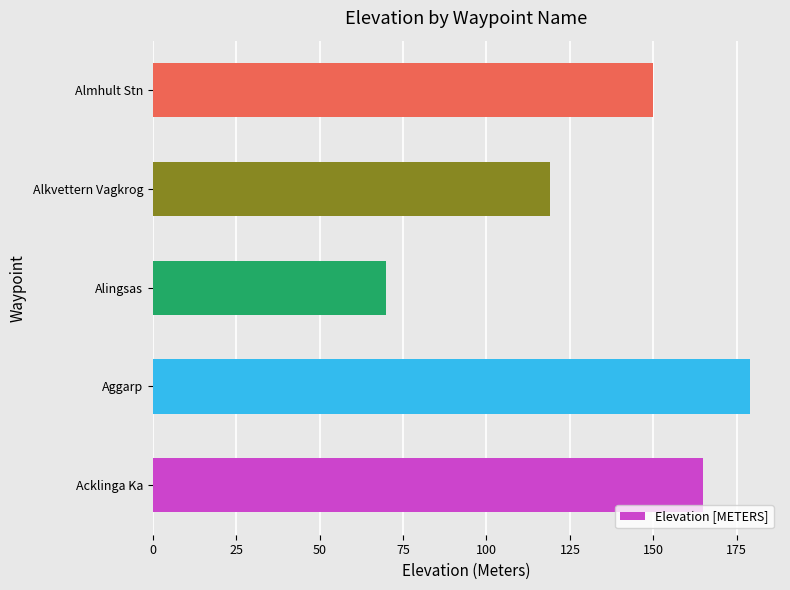

Is it true that the value at Acklinga Ka is 277?

False